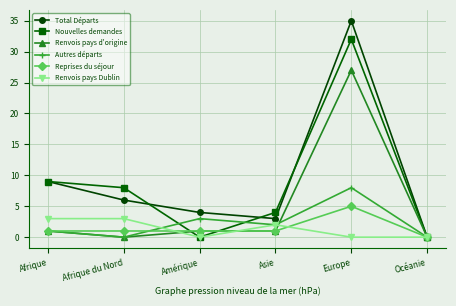

In Autres départs, how many points are higher than both neighbors (excluding endpoints)?

2